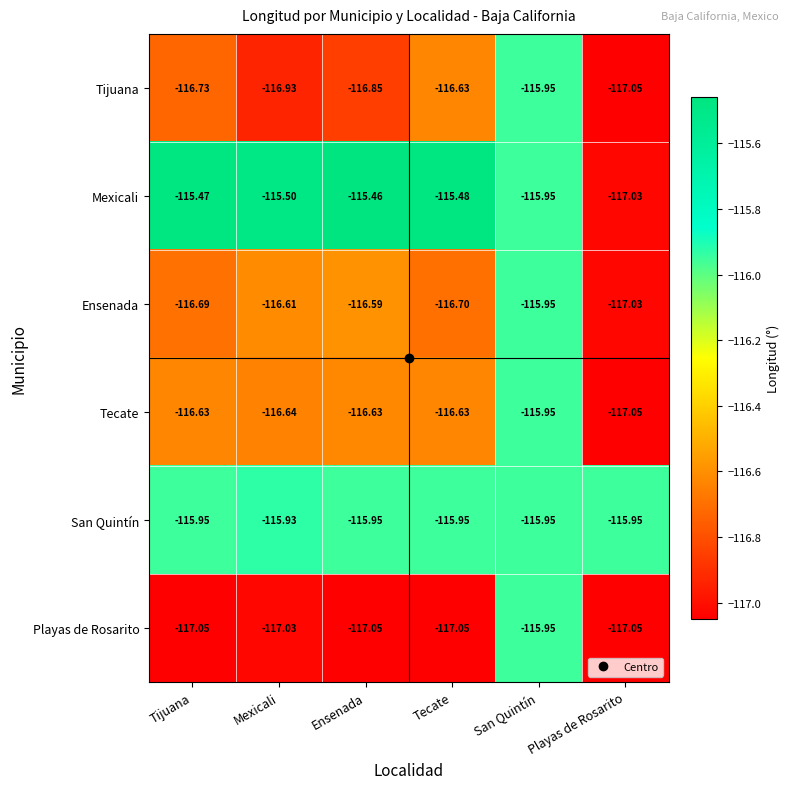

Which series changed the most between Tecate and Playas de Rosarito?

Mexicali